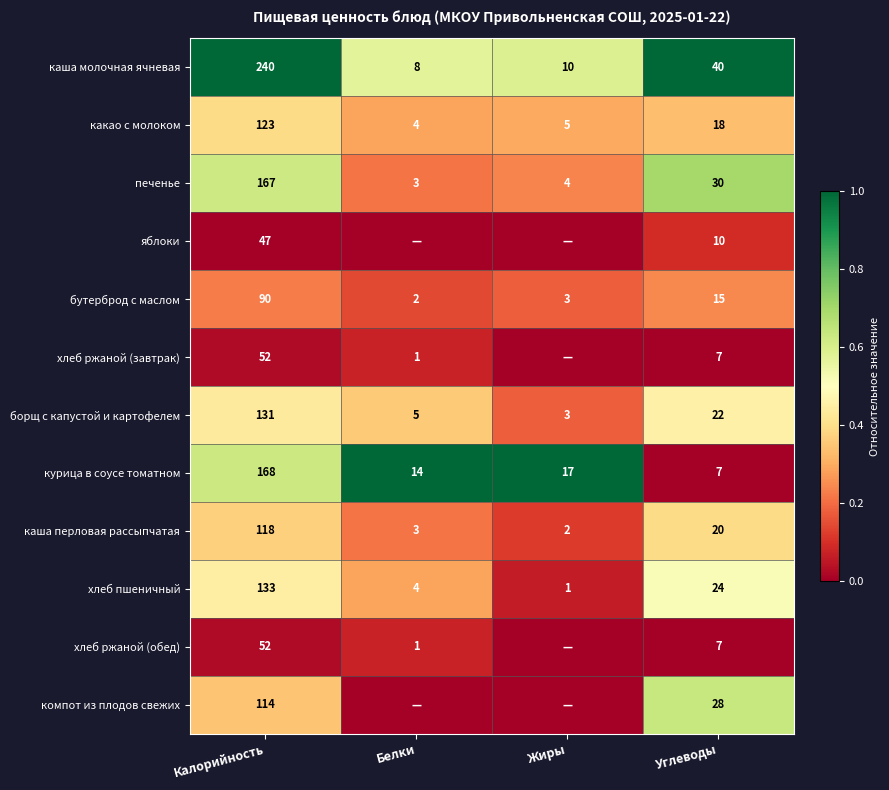

What is the total value across all series at Калорийность?

1435